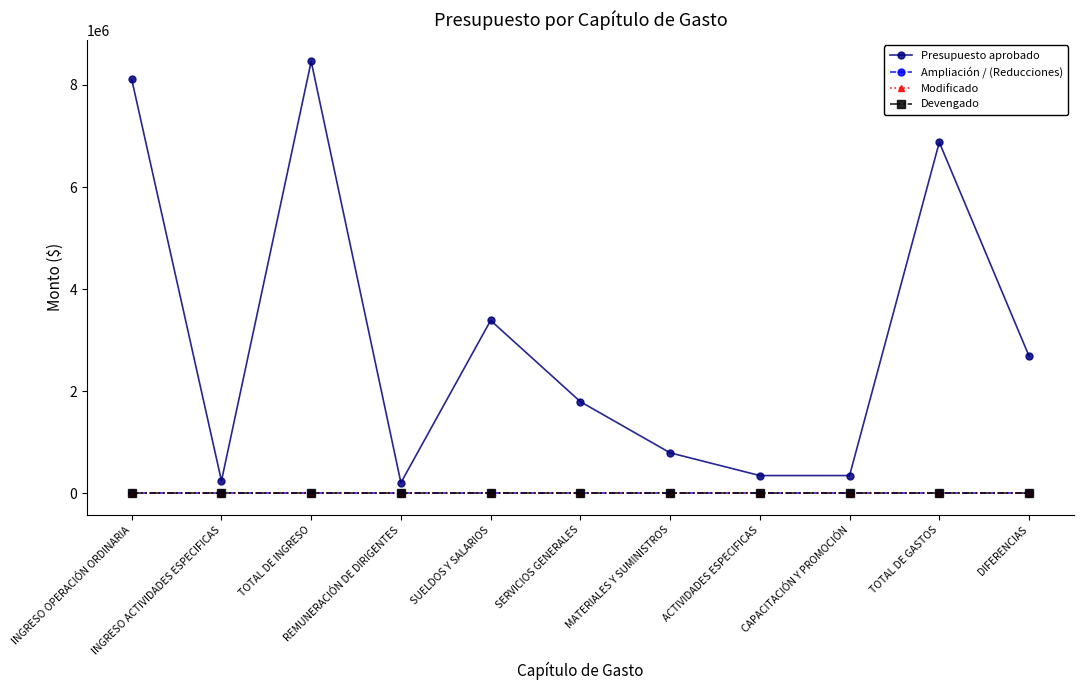

Is this an area chart (filled region under the line)?

No